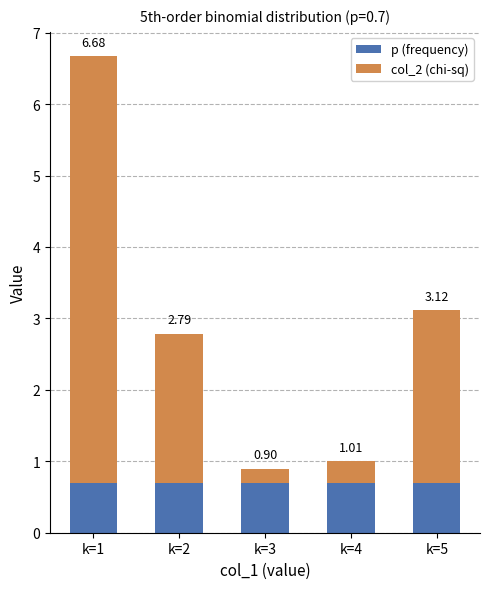

Rank the series by their average value, from lowest to highest.

p (frequency), col_2 (chi-sq)